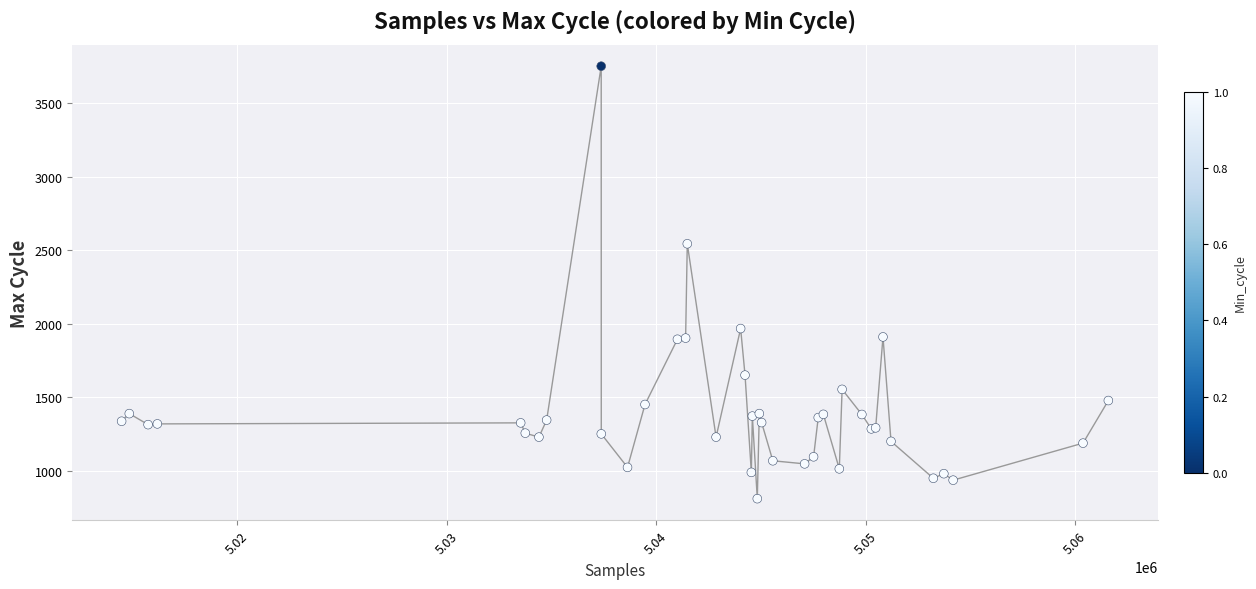

What Y value in the scatter plot is closest to 2281?

2544